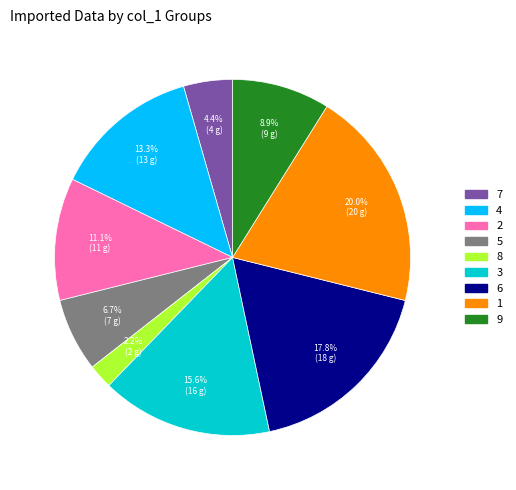

Between 5 and 9, which is larger?

9